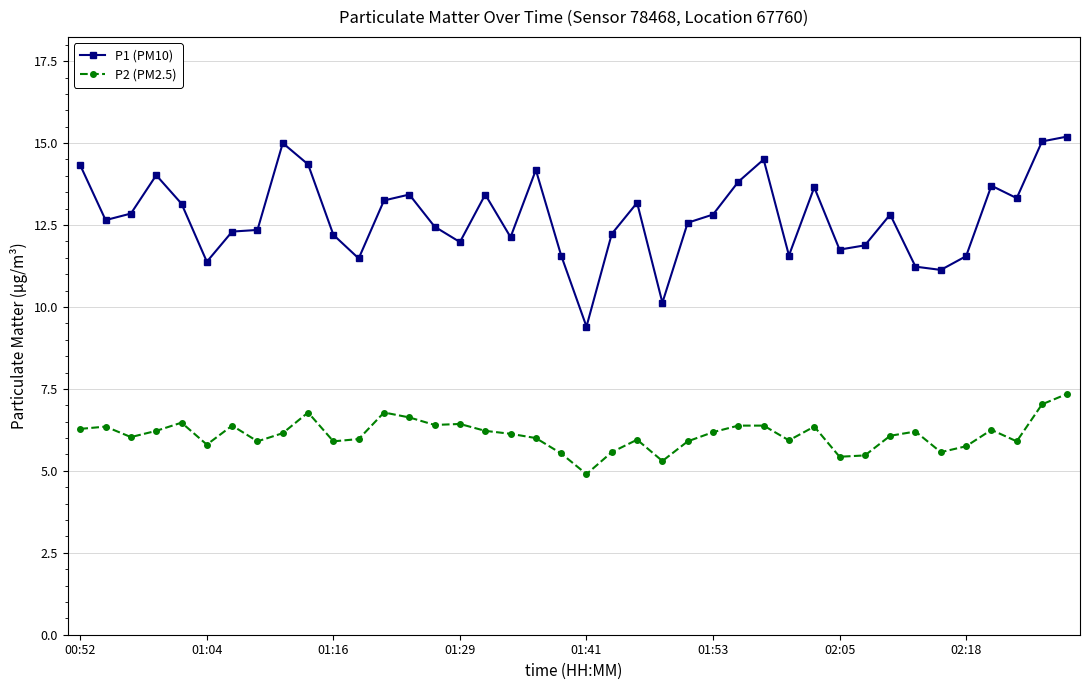

Does the chart display data point markers on the line(s)?

Yes